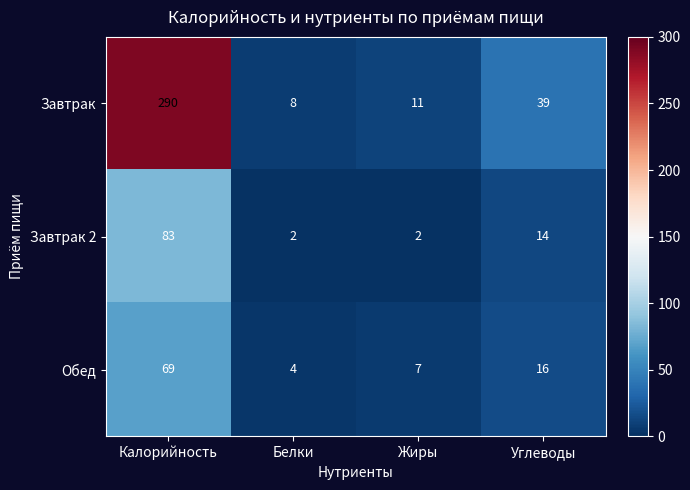

What is the lowest value of the Обед series?

4